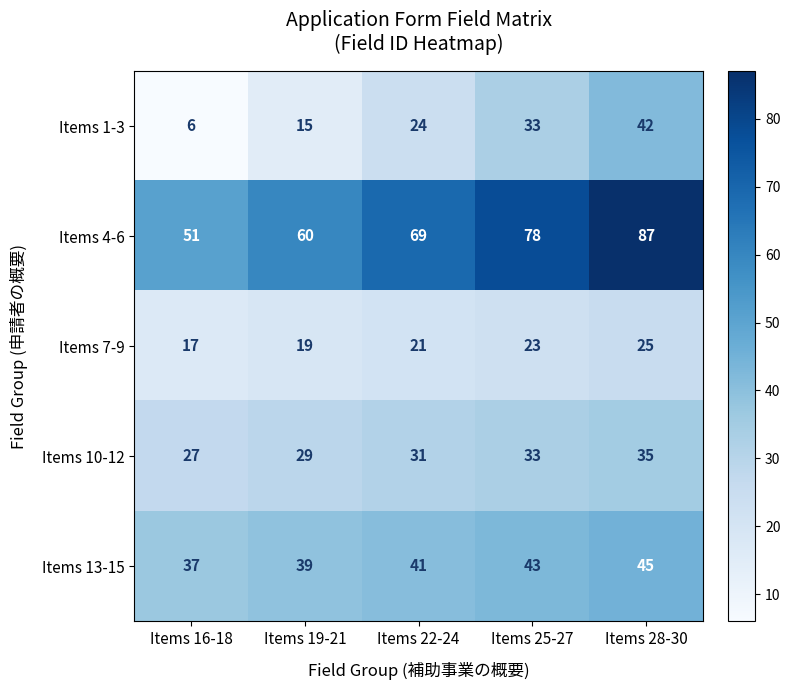

Which series has the largest total across all categories?

Items 4-6